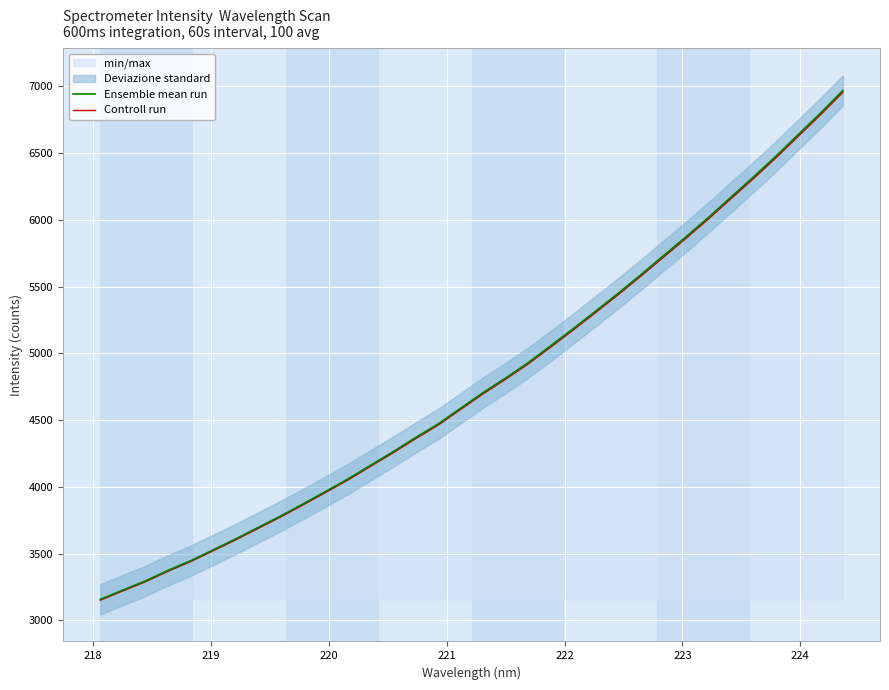

How many lines are shown in the chart?

2